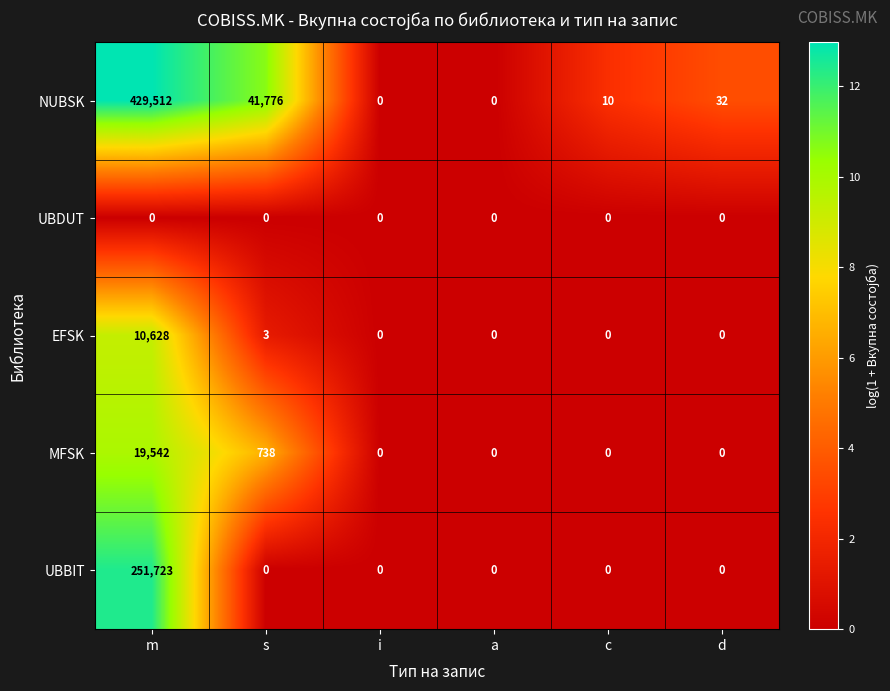

What is the sum of the UBBIT values at c and m?

251723